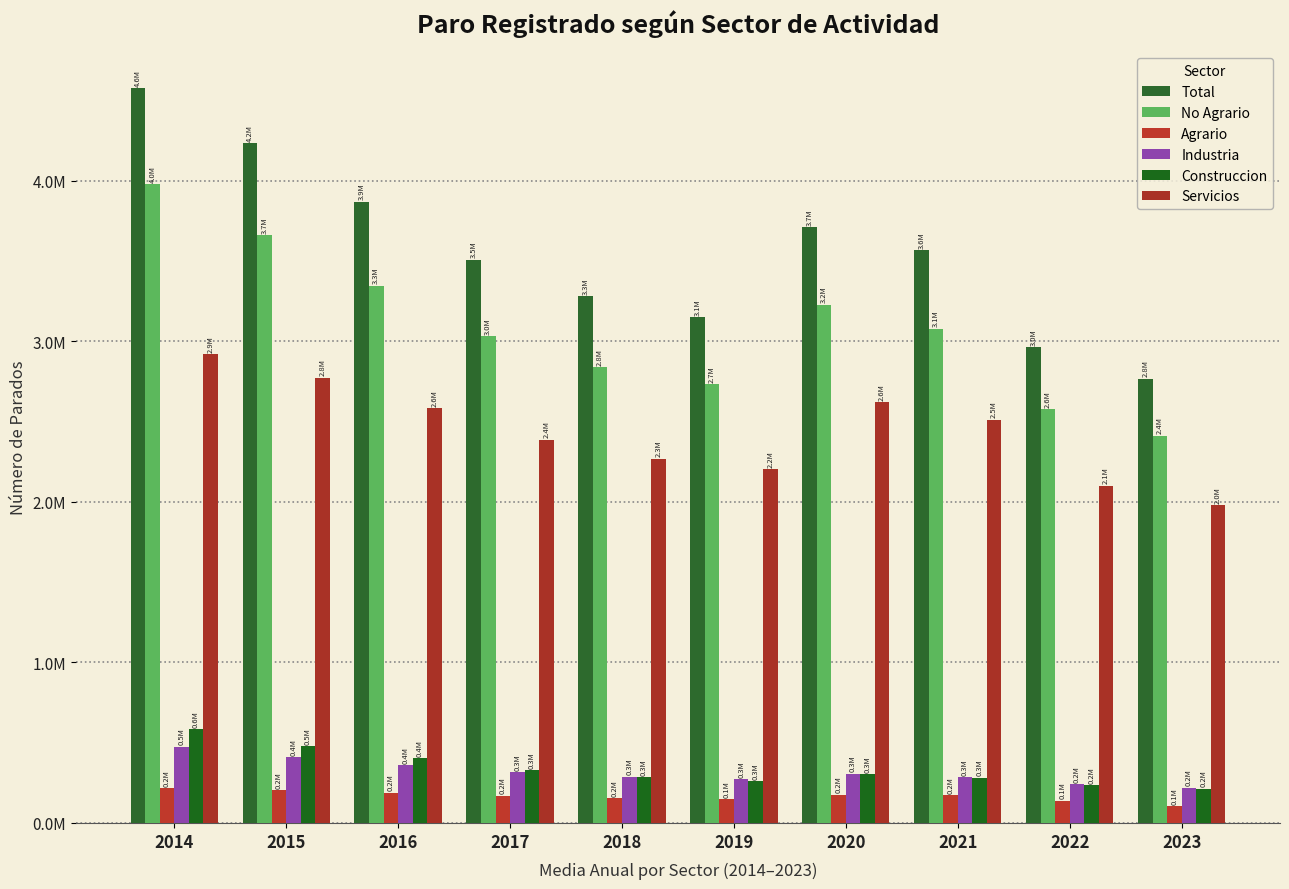

Does the chart contain stacked bars?

No